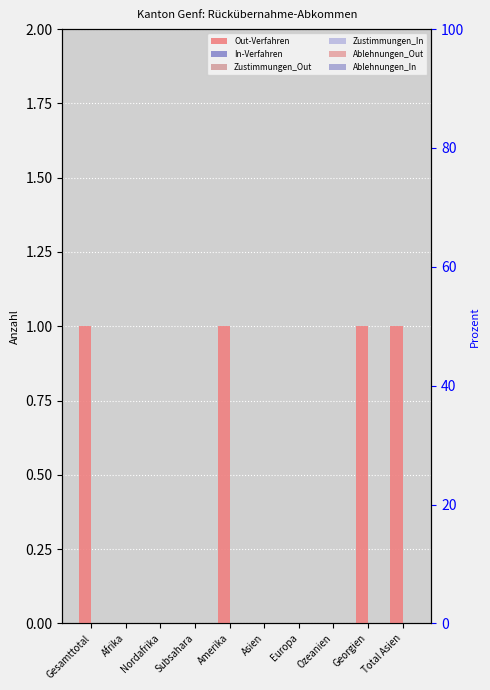

Count the Out-Verfahren values in the range 0 to 1.

10